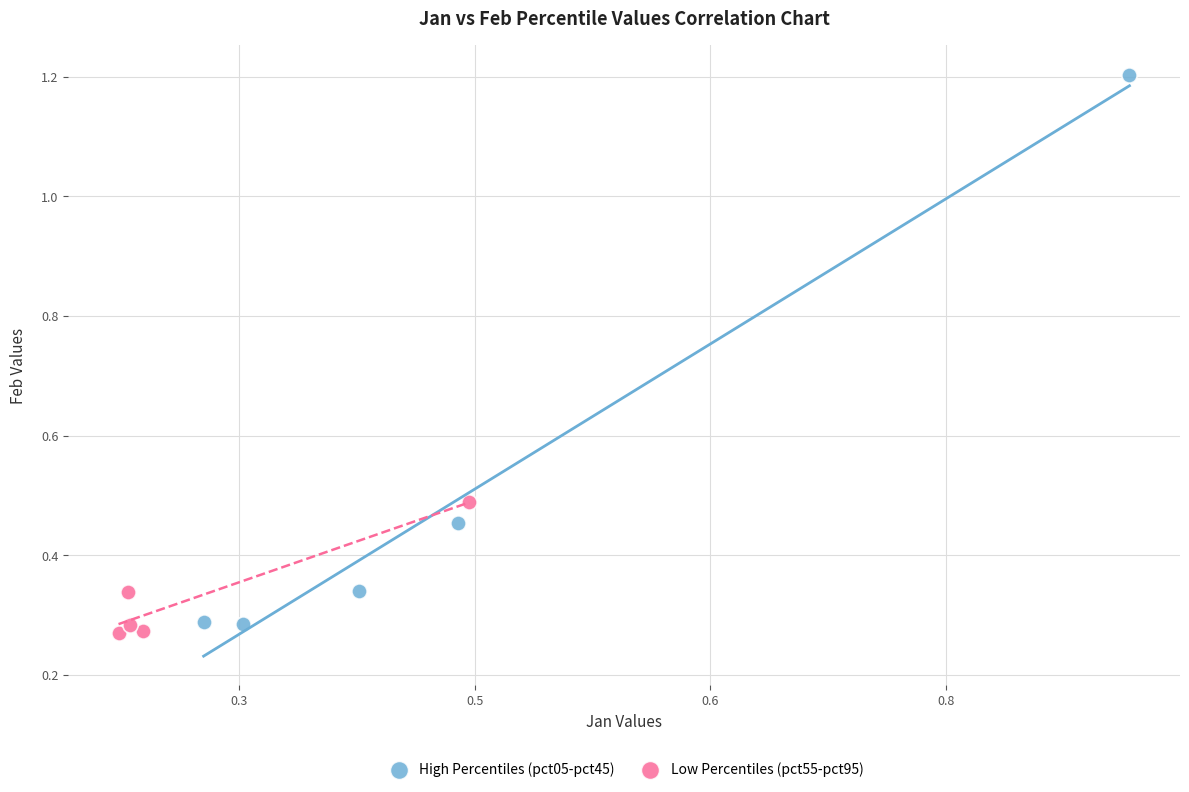

Which series contains the highest Y value?

High Percentiles (pct05-pct45)